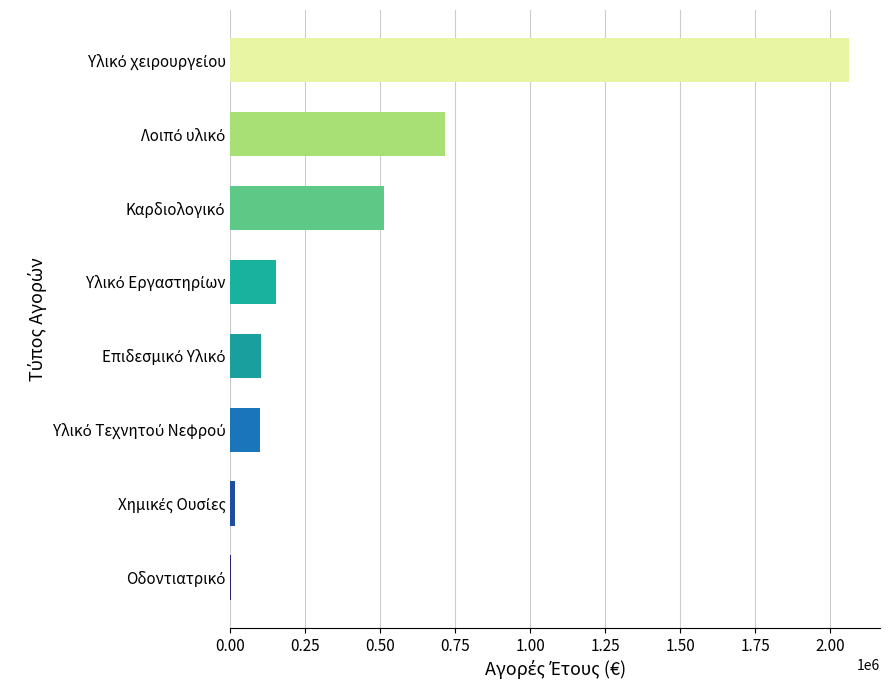

What is the greatest value displayed?

2063519.7